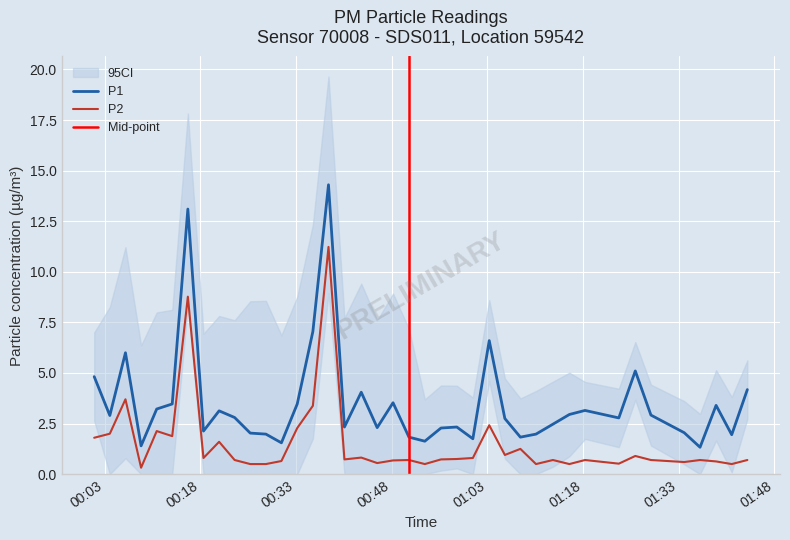

What is the highest value of the P2 series?

11.2